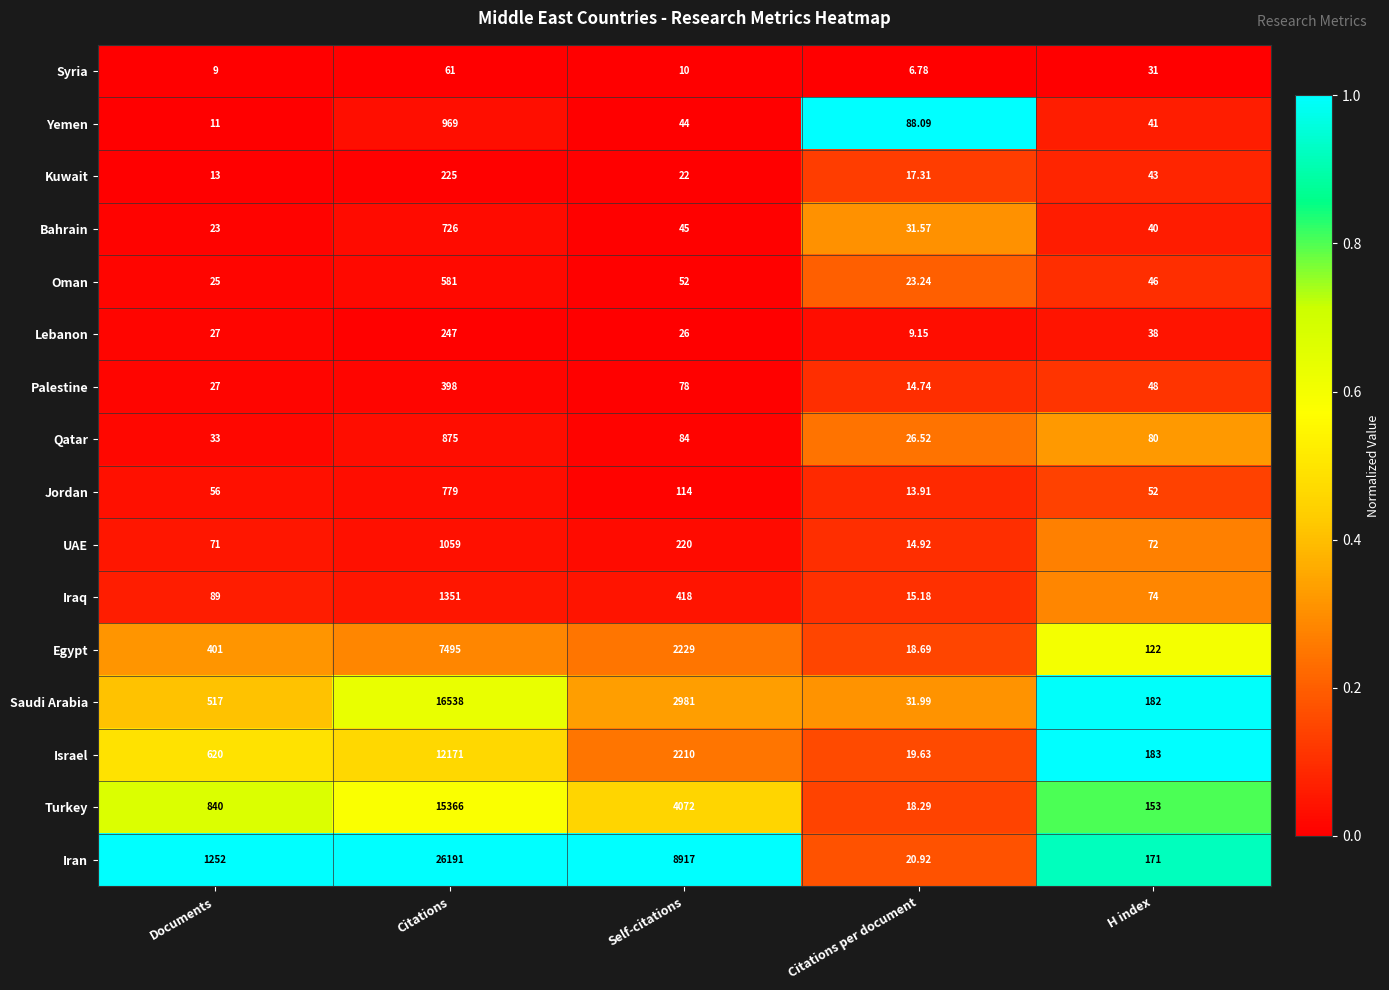

At which category is the sum across all series the highest?

Citations